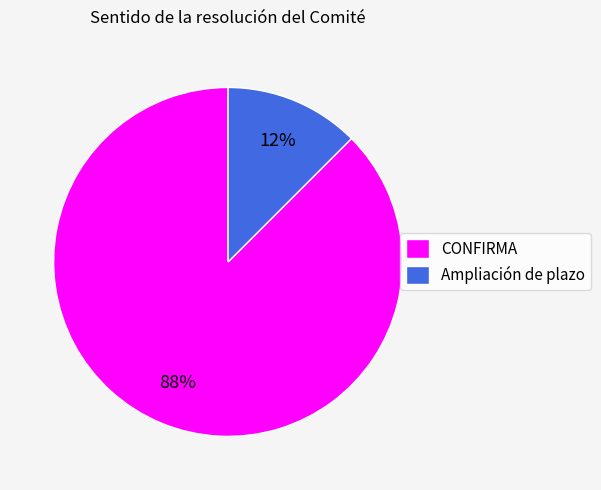

To the nearest percent, what is the average slice percentage?

50%